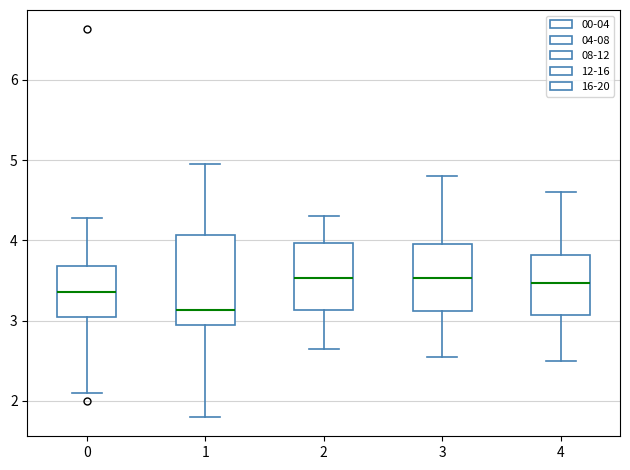

Reading left to right, read every box against the y-axis: the position of its median line, the range the box covers, and the ends of its whiskers. The values are not printed on the chart, so give them approximately, as read against the axis.

0: median 3.4, box 3.0 to 3.7, whiskers 2.1 to 4.3
1: median 3.1, box 3.0 to 4.1, whiskers 1.8 to 5.0
2: median 3.5, box 3.1 to 4.0, whiskers 2.7 to 4.3
3: median 3.5, box 3.1 to 4.0, whiskers 2.6 to 4.8
4: median 3.5, box 3.1 to 3.8, whiskers 2.5 to 4.6